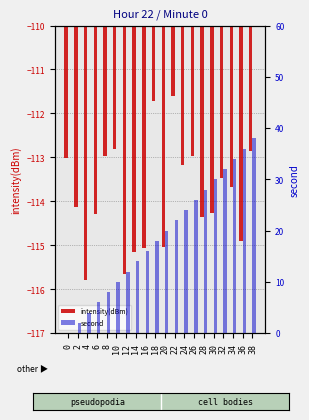

Reading left to right, extract all data points from this chart.

intensity(dBm): -113.0	-114.1	-115.8	-114.3	-113.0	-112.8	-115.7	-115.2	-115.1	-111.7	-115.0	-111.6	-113.2	-113.0	-114.4	-114.3	-113.5	-113.7	-114.9	-112.9
second: 0.0	2.0	4.0	6.0	8.0	10.0	12.0	14.0	16.0	18.0	20.0	22.0	24.0	26.0	28.0	30.0	32.0	34.0	36.0	38.0